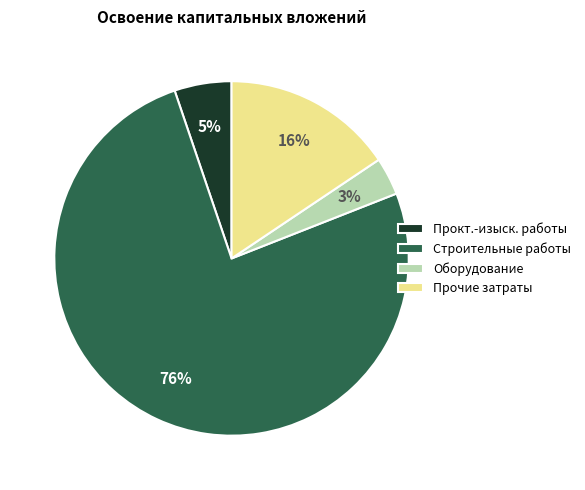

To the nearest percent, what is the average slice percentage?

25%